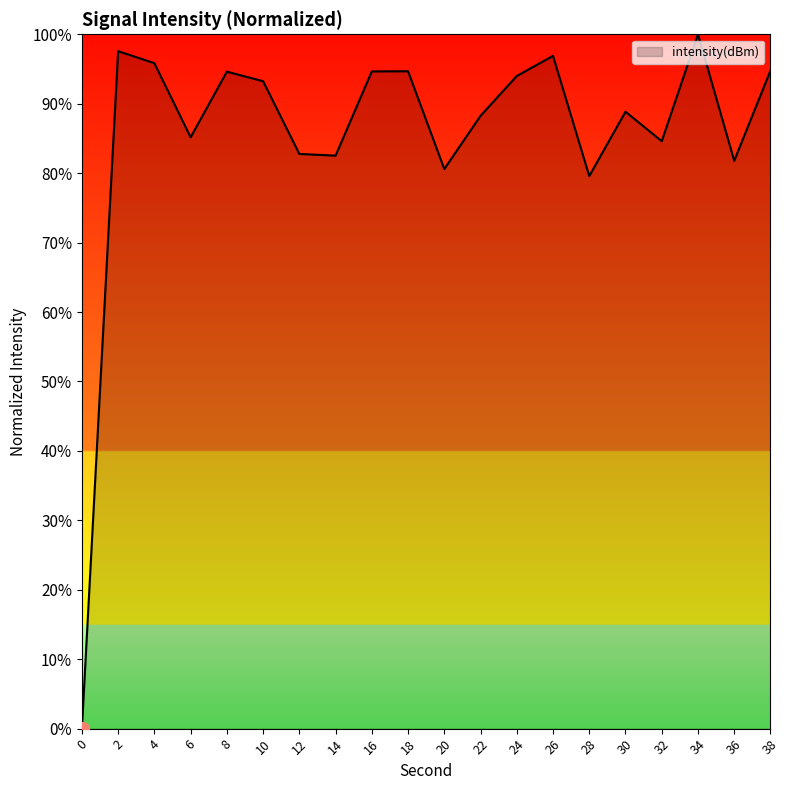

What is the difference between the values at 26 and 12?

14.1